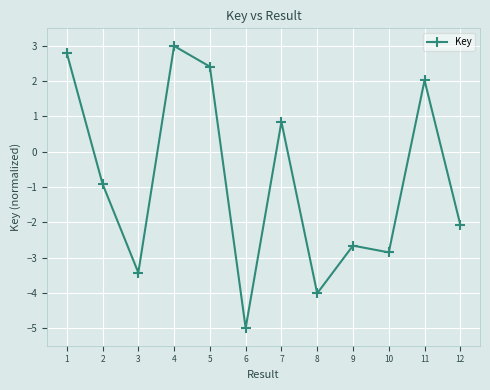

Is it true that the value at 5 is 3.3?

False